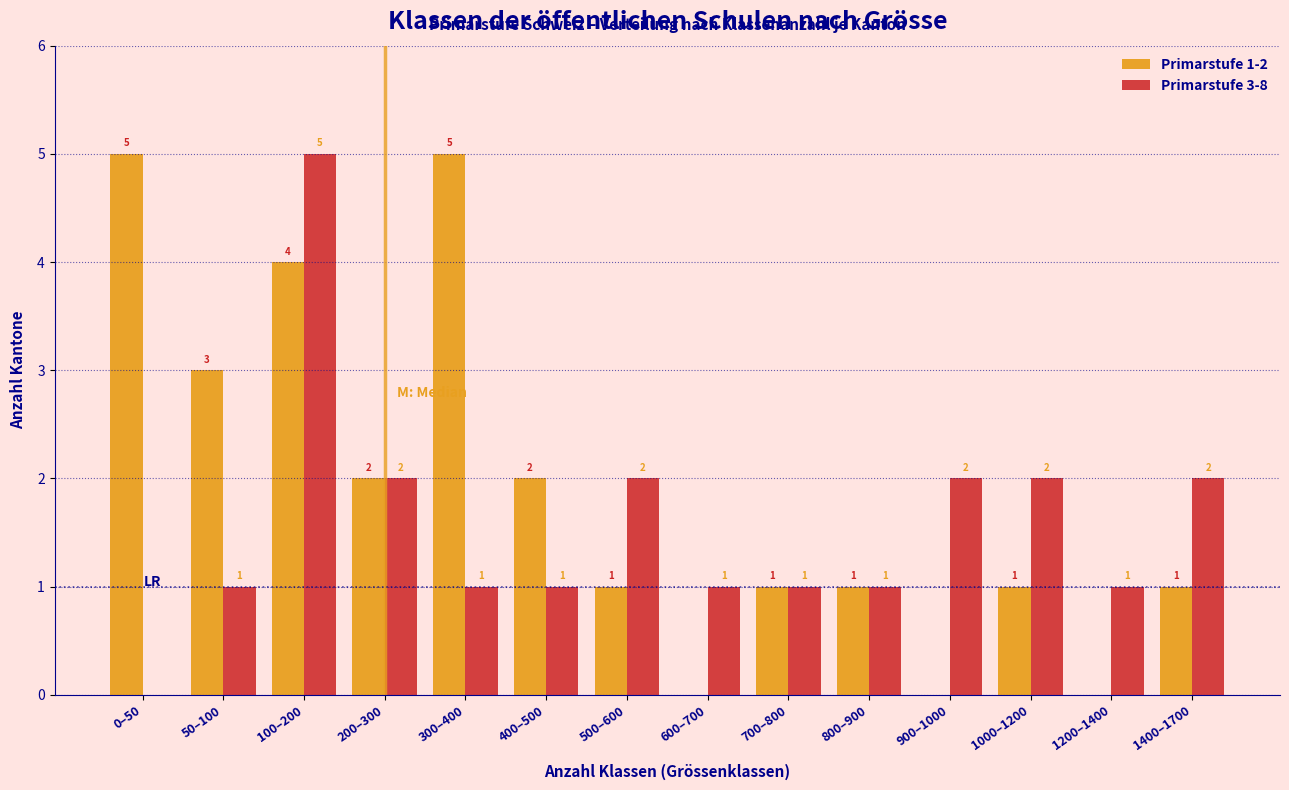

Reading left to right, extract all data points from this chart.

Primarstufe 1-2: 0–50=5	50–100=3	100–200=4	200–300=2	300–400=5	400–500=2	500–600=1	600–700=0	700–800=1	800–900=1	900–1000=0	1000–1200=1	1200–1400=0	1400–1700=1
Primarstufe 3-8: 0–50=0	50–100=1	100–200=5	200–300=2	300–400=1	400–500=1	500–600=2	600–700=1	700–800=1	800–900=1	900–1000=2	1000–1200=2	1200–1400=1	1400–1700=2